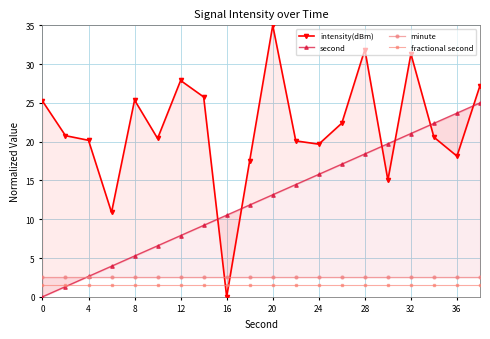

Is it true that minute equals 4.4 at 4?

False